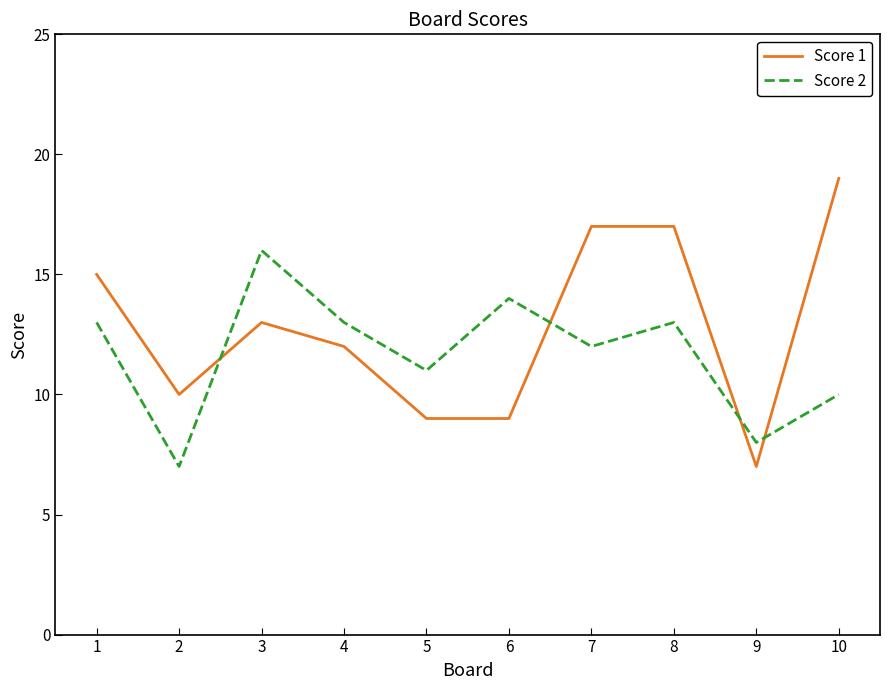

Where do Score 1 and Score 2 first cross each other?

2 and 3